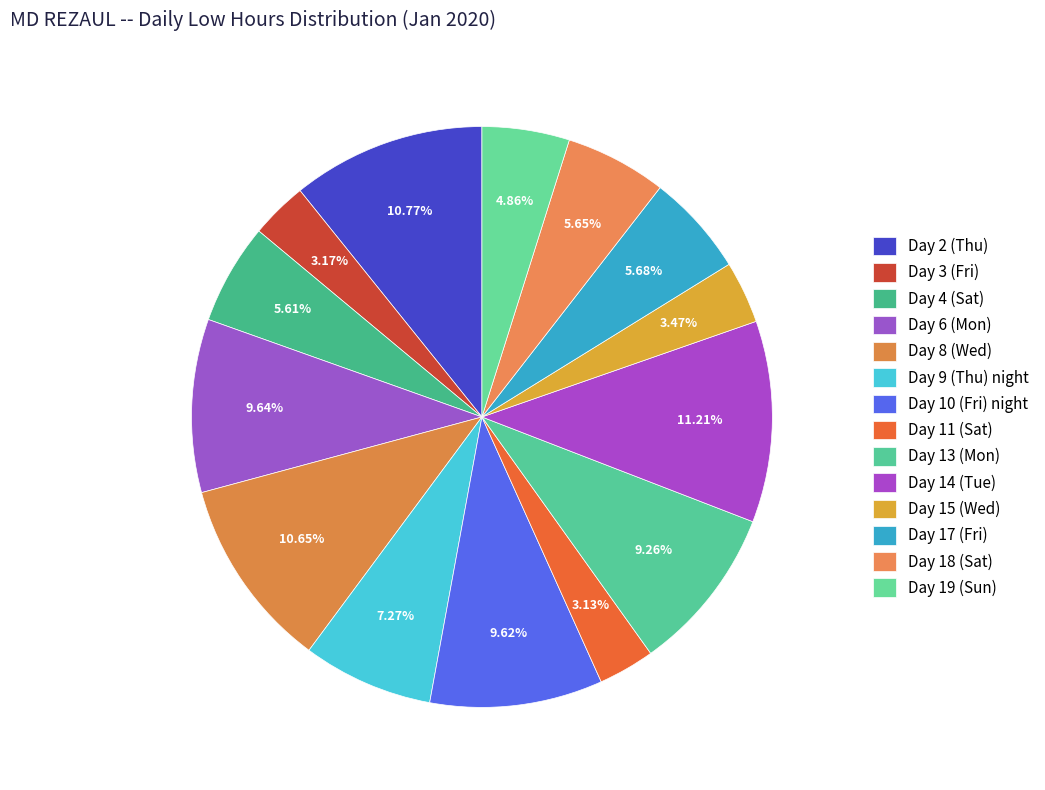

Count the number of slices in the pie.

14